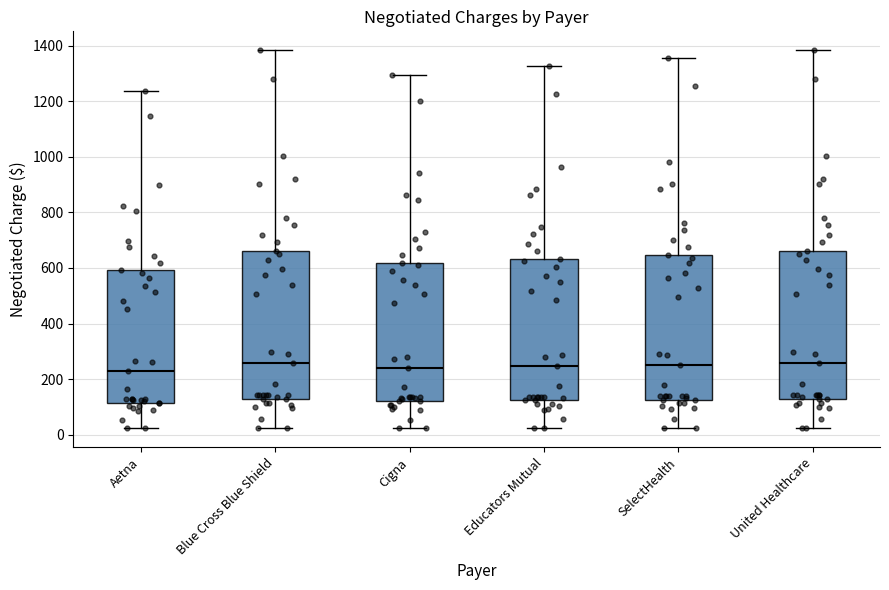

Where does the upper whisker of the box for Blue Cross Blue Shield end on the y-axis? The values are not printed on the chart, so give them approximately, as read against the axis.

1380